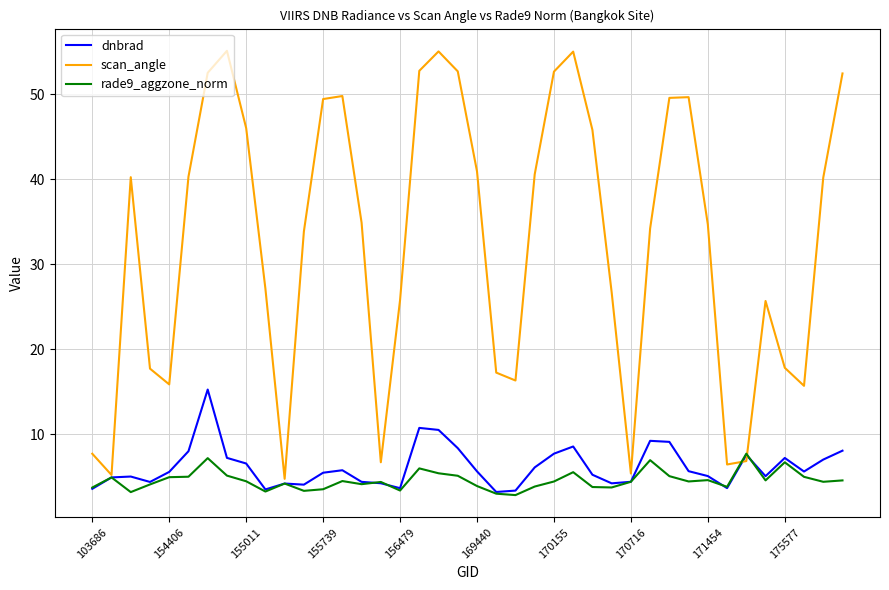

Which series has the widest spread of values?

scan_angle